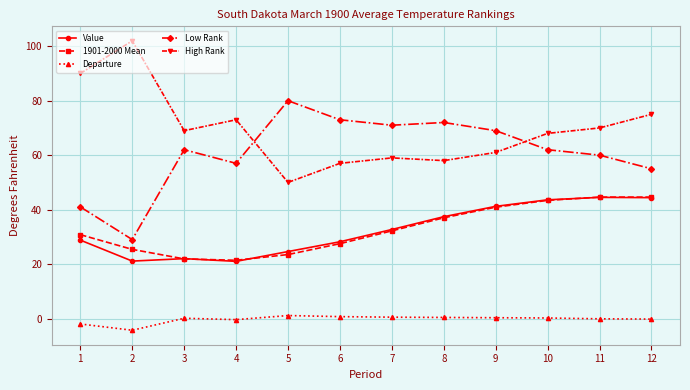

How many data points does each series have?

12